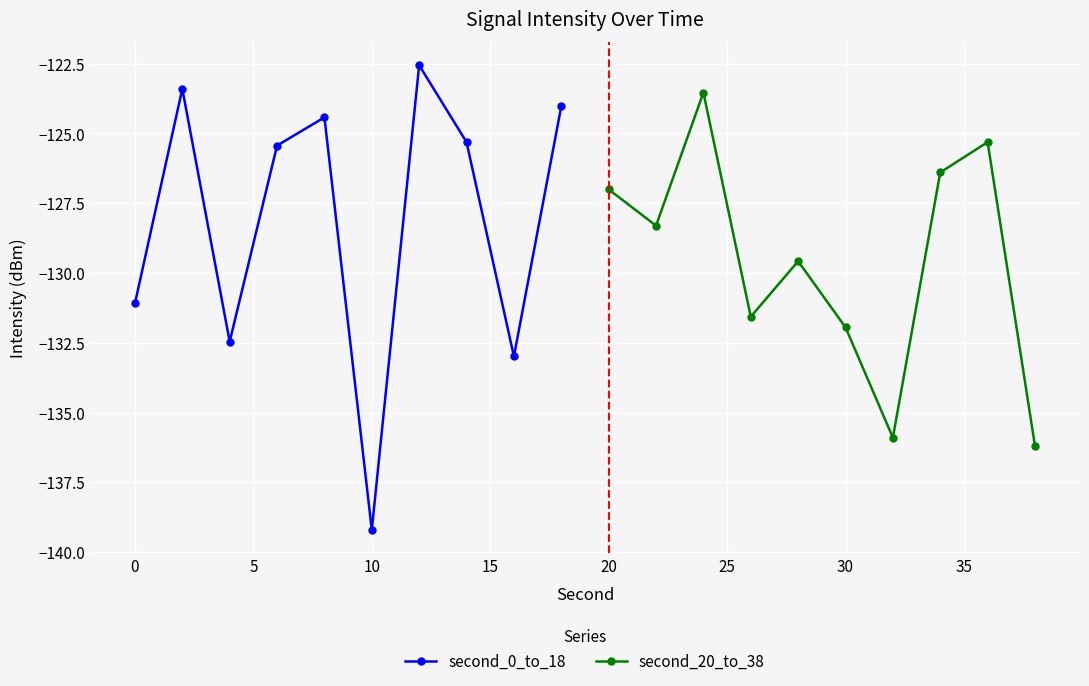

What is the minimum value for second_0_to_18?

-139.2